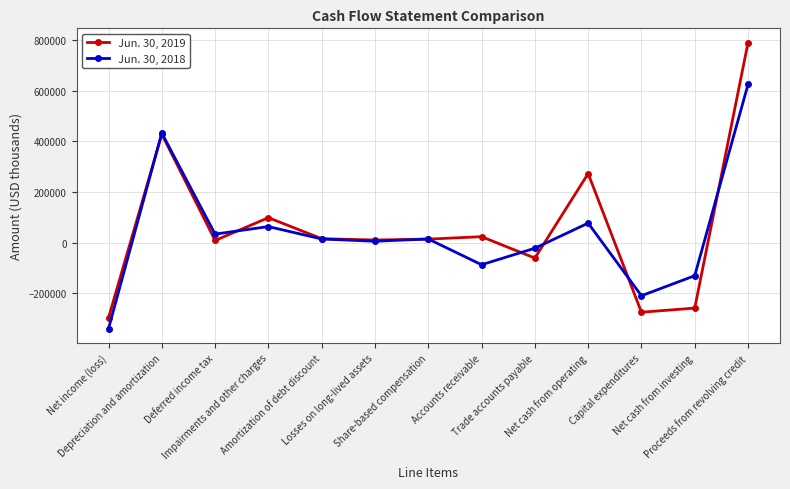

List the series in order of their peak value, highest first.

Jun. 30, 2019, Jun. 30, 2018